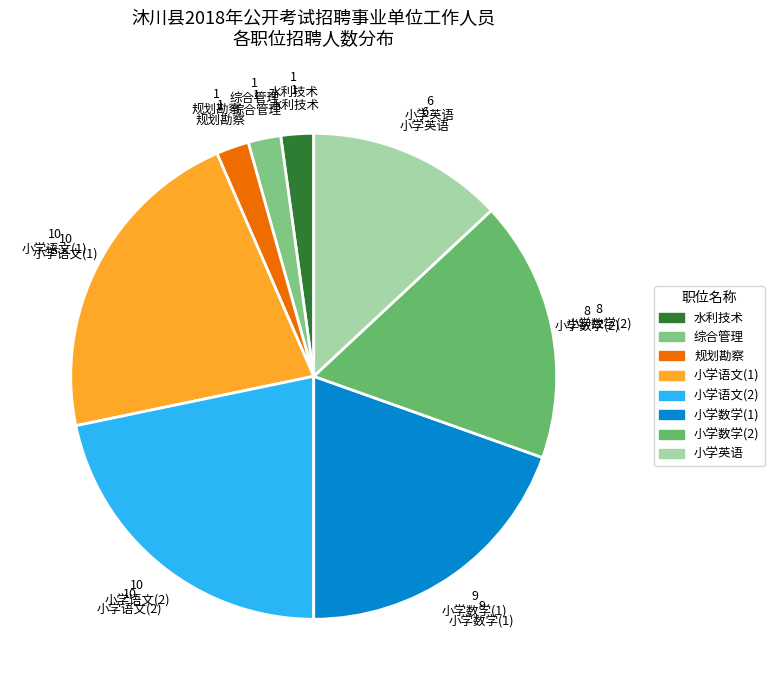

How many slices are in this pie chart?

8